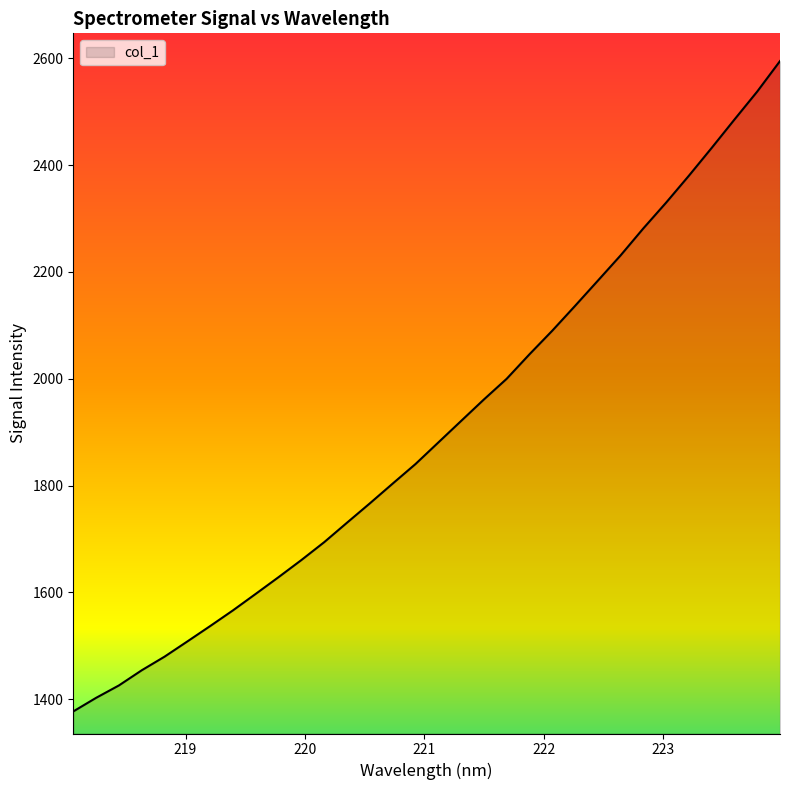

How many lines are shown in the chart?

1